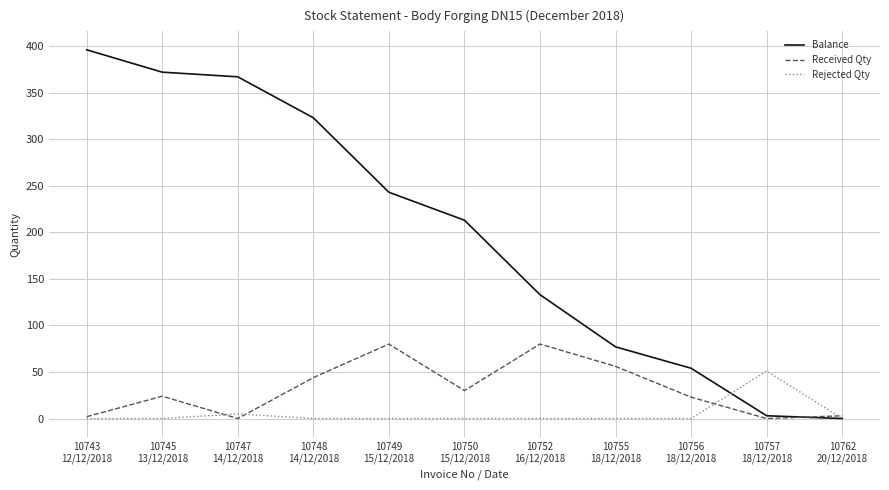

What are all the series names shown in the legend?

Balance, Received Qty, Rejected Qty